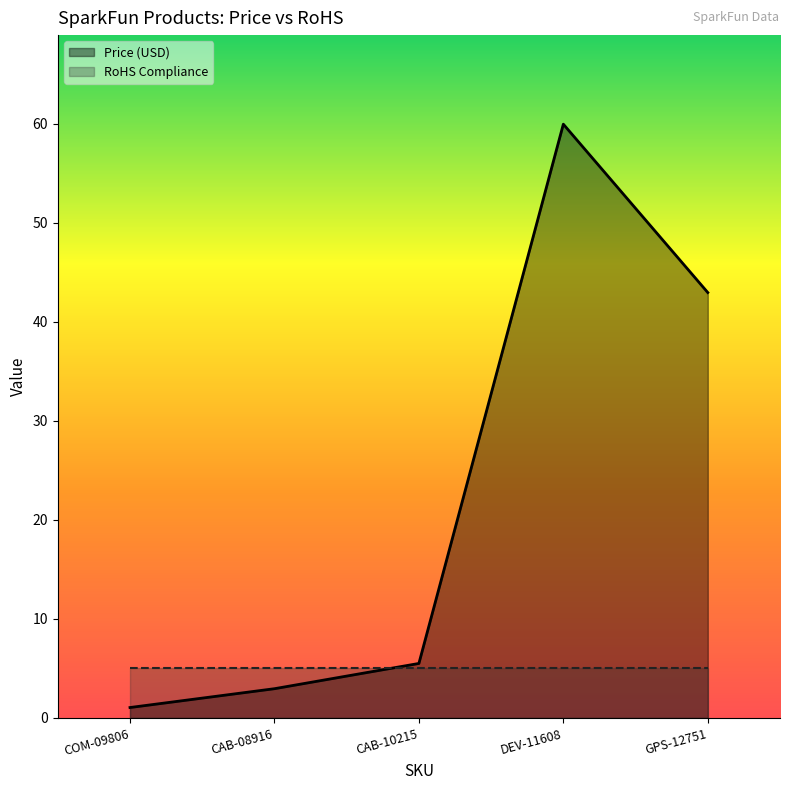

What is the value of the 5th point from the left?

43.0